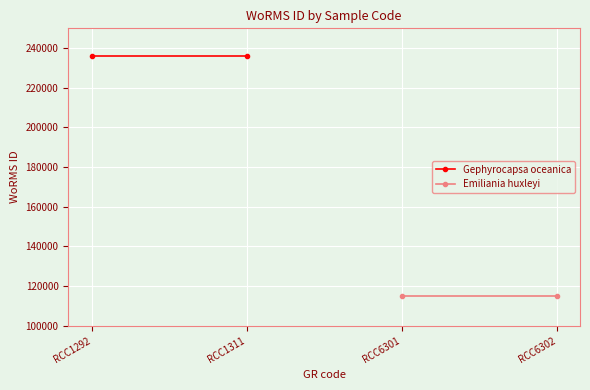

At which category is the sum across all series the highest?

RCC1292